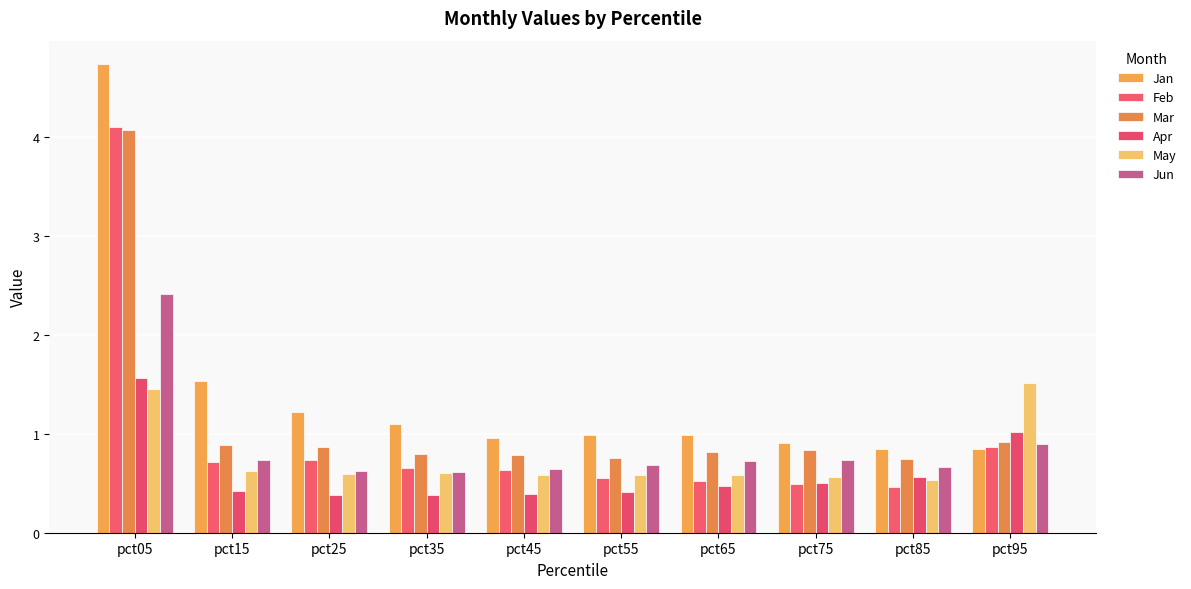

What is the difference between the highest and lowest values at pct15?

1.1